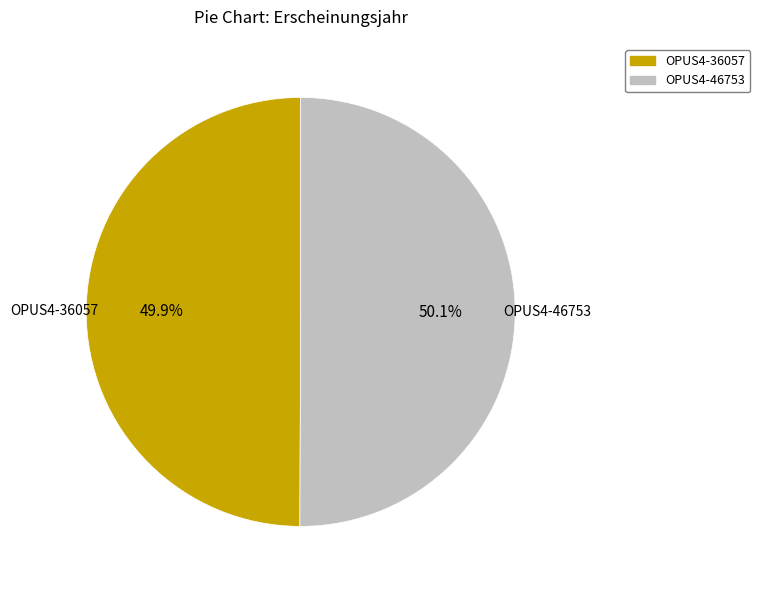

To the nearest percent, what portion does OPUS4-36057 represent?

50%